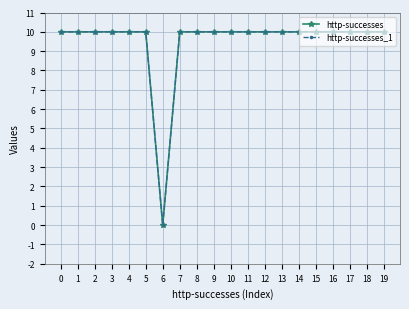

What is the value of the http-successes_1 point at the 15th from the left?

10